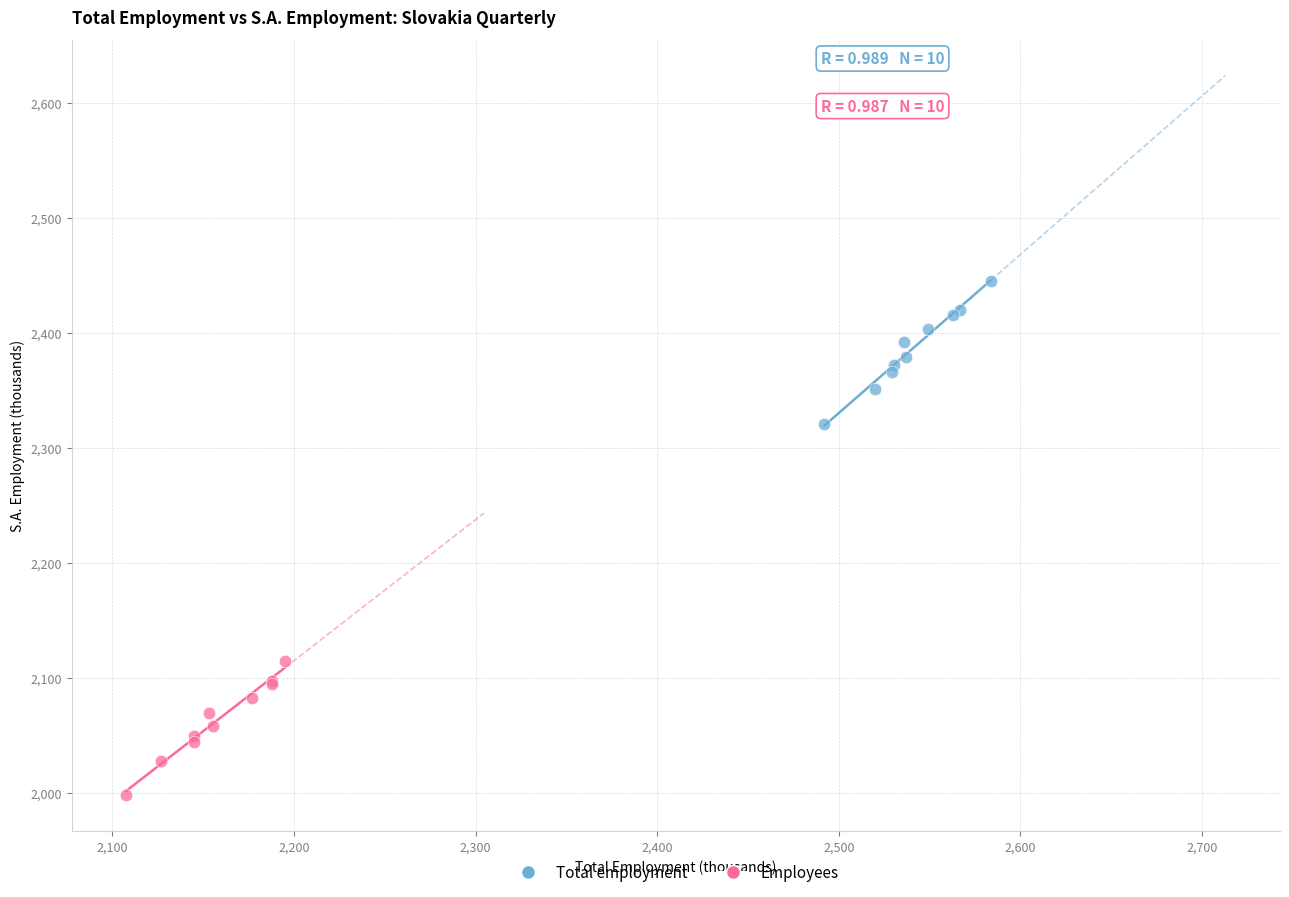

Which series contains the highest Y value?

Total employment